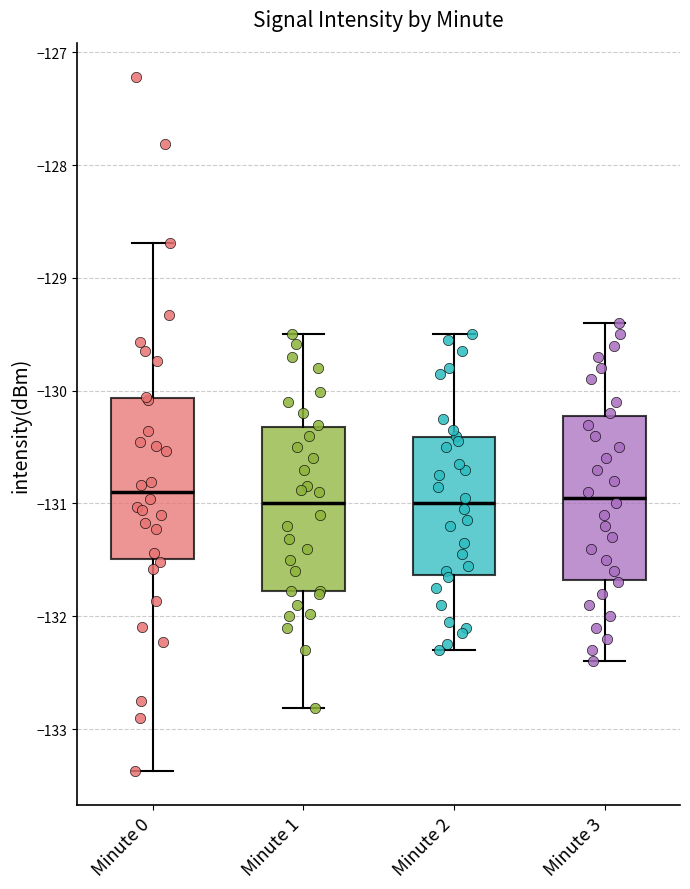

Reading left to right, transcribe this box plot: for each box, give where its median line is, the range the box spans, and where its two whiskers end, as read against the y-axis. The values are not printed on the chart, so give them approximately, as read against the axis.

Minute 0: median -130.9, box -131.5 to -130.1, whiskers -133.4 to -128.7
Minute 1: median -131.0, box -131.8 to -130.3, whiskers -132.8 to -129.5
Minute 2: median -131.0, box -131.6 to -130.4, whiskers -132.3 to -129.5
Minute 3: median -130.9, box -131.7 to -130.2, whiskers -132.4 to -129.4